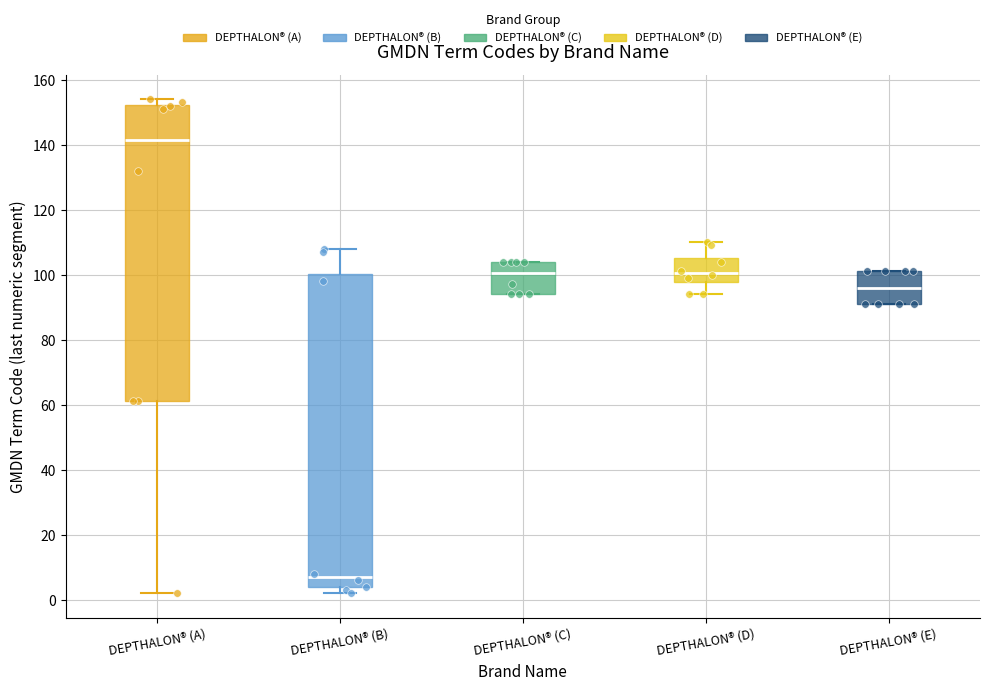

Which box's median line is the highest?

DEPTHALON® (A)